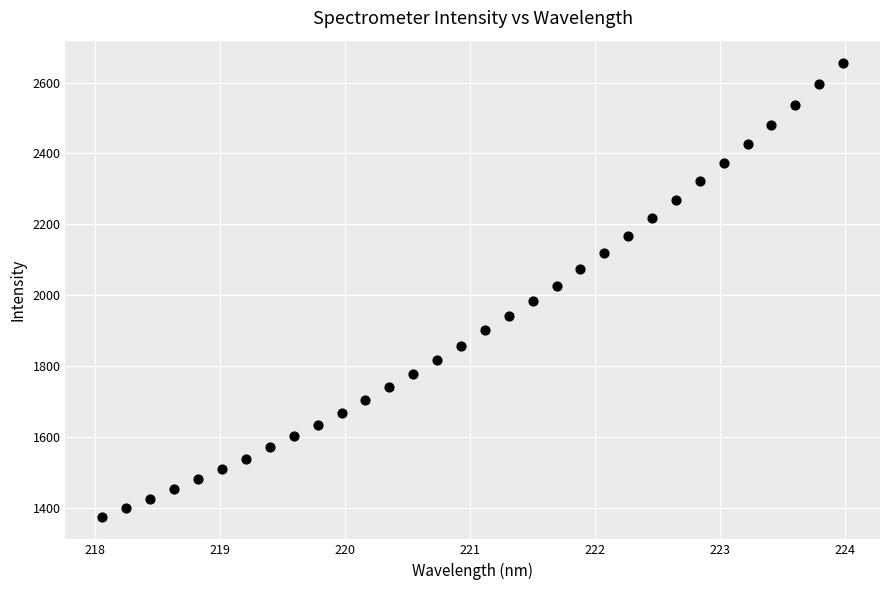

What is the range of Y values (max minus min)?

1279.3